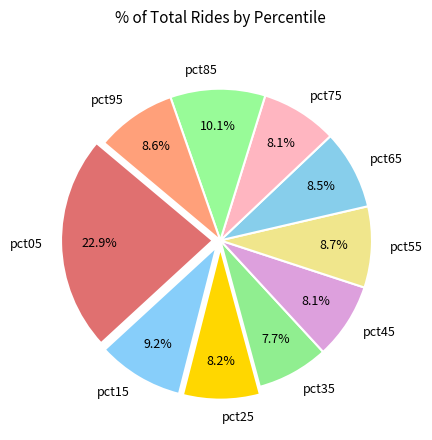

Combined, do pct35 and pct65 account for over 50%?

No